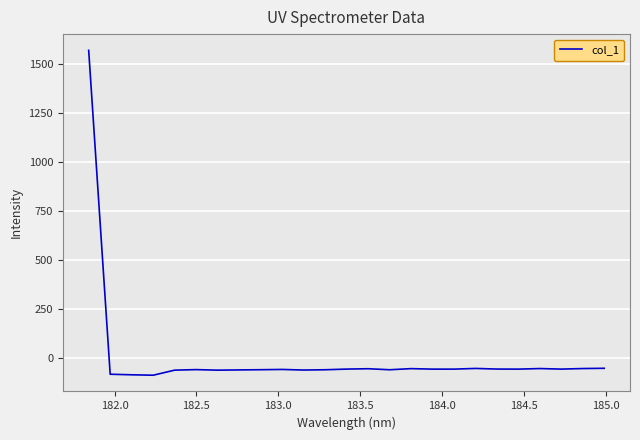

What is the smallest value displayed?

-88.8